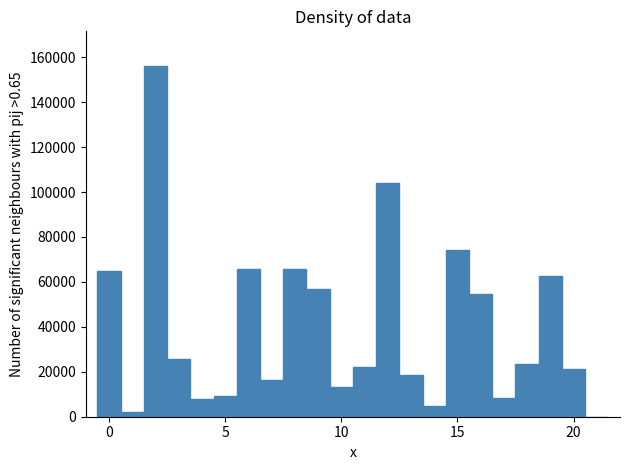

Read against the x-axis, roughly where is the centre of the tallest bar?

2.0